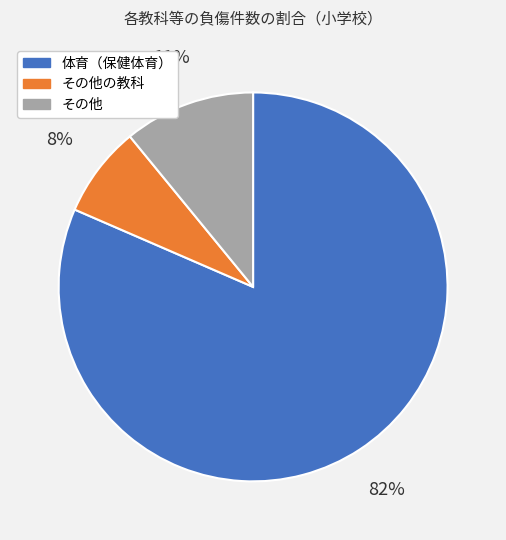

Does any single category account for the majority?

Yes